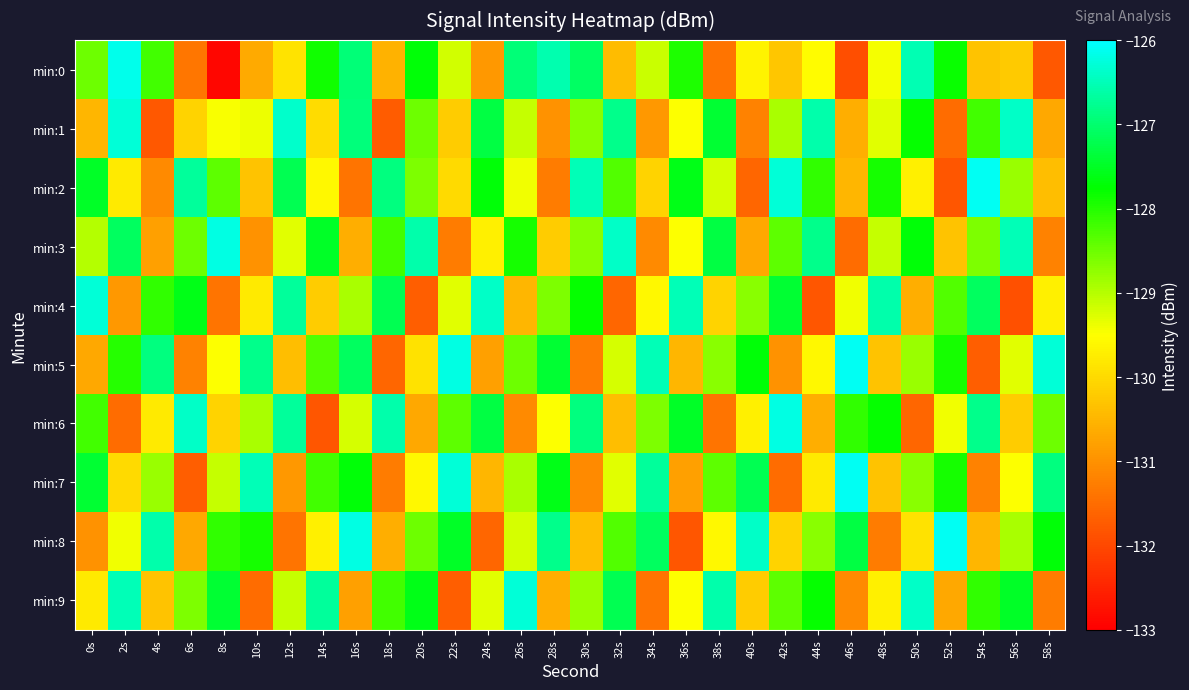

Reading left to right, list all the values displayed in this chart.

min:0: 0s=-128.5	2s=-126.2	4s=-128.2	6s=-131.4	8s=-132.9	10s=-130.7	12s=-129.9	14s=-127.9	16s=-127.0	18s=-130.6	20s=-127.7	22s=-129.2	24s=-130.9	26s=-126.9	28s=-126.6	30s=-127.1	32s=-130.4	34s=-129.1	36s=-128.0	38s=-131.4	40s=-129.6	42s=-130.3	44s=-129.5	46s=-131.9	48s=-129.4	50s=-126.5	52s=-127.8	54s=-130.3	56s=-130.2	58s=-131.8
min:1: 0s=-130.5	2s=-126.3	4s=-131.8	6s=-130.1	8s=-129.5	10s=-129.4	12s=-126.4	14s=-130.0	16s=-126.9	18s=-131.7	20s=-128.5	22s=-130.2	24s=-127.3	26s=-129.1	28s=-131.0	30s=-128.7	32s=-126.8	34s=-130.9	36s=-129.5	38s=-127.4	40s=-131.2	42s=-128.9	44s=-126.6	46s=-130.6	48s=-129.3	50s=-127.8	52s=-131.5	54s=-128.2	56s=-126.4	58s=-130.7
min:2: 0s=-127.5	2s=-129.8	4s=-131.1	6s=-126.7	8s=-128.4	10s=-130.3	12s=-127.2	14s=-129.6	16s=-131.4	18s=-126.9	20s=-128.6	22s=-130.0	24s=-127.7	26s=-129.4	28s=-131.3	30s=-126.5	32s=-128.3	34s=-130.1	36s=-127.6	38s=-129.2	40s=-131.6	42s=-126.3	44s=-128.1	46s=-130.5	48s=-127.9	50s=-129.7	52s=-131.8	54s=-126.1	56s=-128.8	58s=-130.4
min:3: 0s=-129.0	2s=-127.1	4s=-130.8	6s=-128.5	8s=-126.2	10s=-131.0	12s=-129.3	14s=-127.5	16s=-130.6	18s=-128.2	20s=-126.6	22s=-131.3	24s=-129.7	26s=-127.9	28s=-130.2	30s=-128.7	32s=-126.4	34s=-131.1	36s=-129.5	38s=-127.3	40s=-130.7	42s=-128.4	44s=-126.8	46s=-131.5	48s=-129.1	50s=-127.7	52s=-130.3	54s=-128.6	56s=-126.5	58s=-131.2
min:4: 0s=-126.3	2s=-130.9	4s=-128.1	6s=-127.6	8s=-131.4	10s=-129.8	12s=-126.7	14s=-130.2	16s=-128.9	18s=-127.2	20s=-131.7	22s=-129.3	24s=-126.4	26s=-130.5	28s=-128.6	30s=-127.8	32s=-131.6	34s=-129.6	36s=-126.5	38s=-130.1	40s=-128.7	42s=-127.4	44s=-131.8	46s=-129.4	48s=-126.6	50s=-130.6	52s=-128.3	54s=-127.1	56s=-131.9	58s=-129.7
min:5: 0s=-130.7	2s=-128.0	4s=-126.9	6s=-131.2	8s=-129.5	10s=-126.8	12s=-130.4	14s=-128.3	16s=-127.1	18s=-131.6	20s=-129.9	22s=-126.2	24s=-130.8	26s=-128.5	28s=-127.4	30s=-131.3	32s=-129.2	34s=-126.5	36s=-130.5	38s=-128.7	40s=-127.7	42s=-131.0	44s=-129.6	46s=-126.1	48s=-130.3	50s=-128.8	52s=-127.9	54s=-131.7	56s=-129.3	58s=-126.3
min:6: 0s=-128.2	2s=-131.5	4s=-129.8	6s=-126.4	8s=-130.1	10s=-128.9	12s=-126.7	14s=-131.8	16s=-129.2	18s=-126.6	20s=-130.7	22s=-128.4	24s=-127.3	26s=-131.1	28s=-129.5	30s=-126.9	32s=-130.4	34s=-128.6	36s=-127.5	38s=-131.4	40s=-129.7	42s=-126.2	44s=-130.6	46s=-128.1	48s=-127.8	50s=-131.6	52s=-129.4	54s=-126.8	56s=-130.2	58s=-128.5
min:7: 0s=-127.4	2s=-130.0	4s=-128.8	6s=-131.7	8s=-129.1	10s=-126.5	12s=-130.9	14s=-128.2	16s=-127.7	18s=-131.3	20s=-129.6	22s=-126.3	24s=-130.5	26s=-128.9	28s=-127.6	30s=-131.1	32s=-129.3	34s=-126.7	36s=-130.8	38s=-128.4	40s=-127.2	42s=-131.5	44s=-129.8	46s=-126.1	48s=-130.3	50s=-128.7	52s=-127.9	54s=-131.2	56s=-129.5	58s=-126.9
min:8: 0s=-131.0	2s=-129.4	4s=-126.6	6s=-130.7	8s=-128.1	10s=-127.9	12s=-131.4	14s=-129.7	16s=-126.2	18s=-130.6	20s=-128.5	22s=-127.5	24s=-131.6	26s=-129.2	28s=-126.8	30s=-130.4	32s=-128.3	34s=-127.1	36s=-131.8	38s=-129.6	40s=-126.4	42s=-130.1	44s=-128.7	46s=-127.3	48s=-131.3	50s=-129.9	52s=-126.1	54s=-130.5	56s=-128.9	58s=-127.7
min:9: 0s=-129.8	2s=-126.5	4s=-130.3	6s=-128.6	8s=-127.4	10s=-131.5	12s=-129.1	14s=-126.7	16s=-130.8	18s=-128.2	20s=-127.6	22s=-131.7	24s=-129.3	26s=-126.3	28s=-130.6	30s=-128.8	32s=-127.2	34s=-131.4	36s=-129.5	38s=-126.6	40s=-130.2	42s=-128.4	44s=-127.8	46s=-131.1	48s=-129.7	50s=-126.4	52s=-130.7	54s=-128.1	56s=-127.5	58s=-131.3